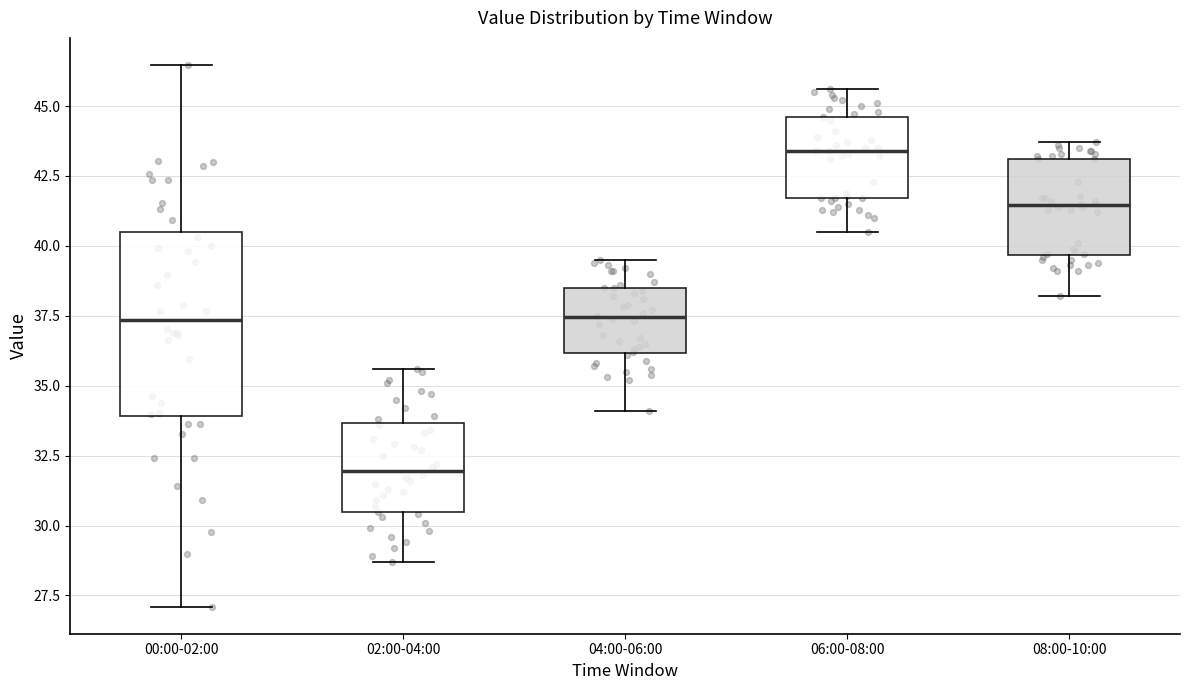

Where is the upper edge of the box for 02:00-04:00 on the y-axis? The values are not printed on the chart, so give them approximately, as read against the axis.

33.5